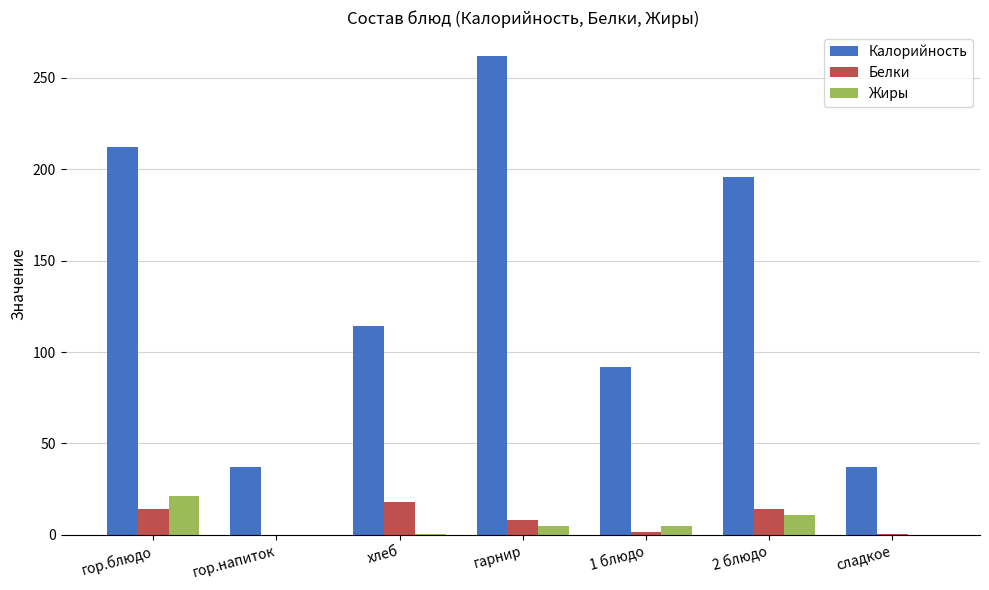

What are all the series names shown in the legend?

Калорийность, Белки, Жиры